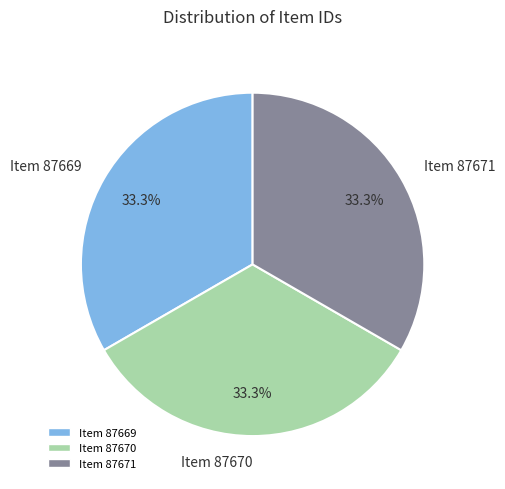

What is the total percentage of Item 87671 and Item 87670?

66.7%